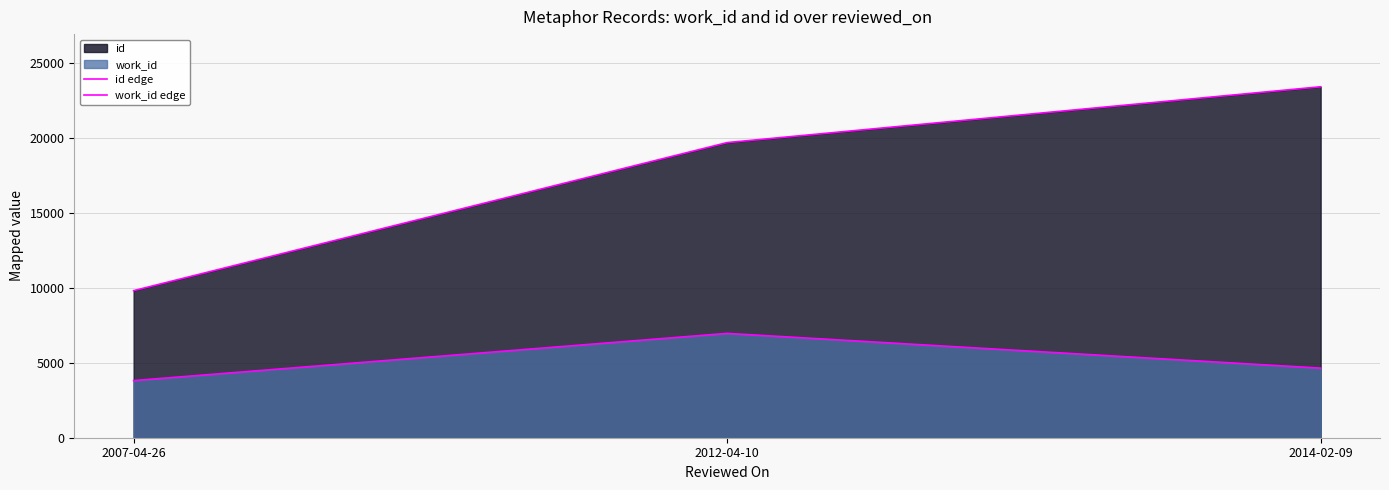

True or false: work_id edge has a value of 3164 at 2014-02-09.

False